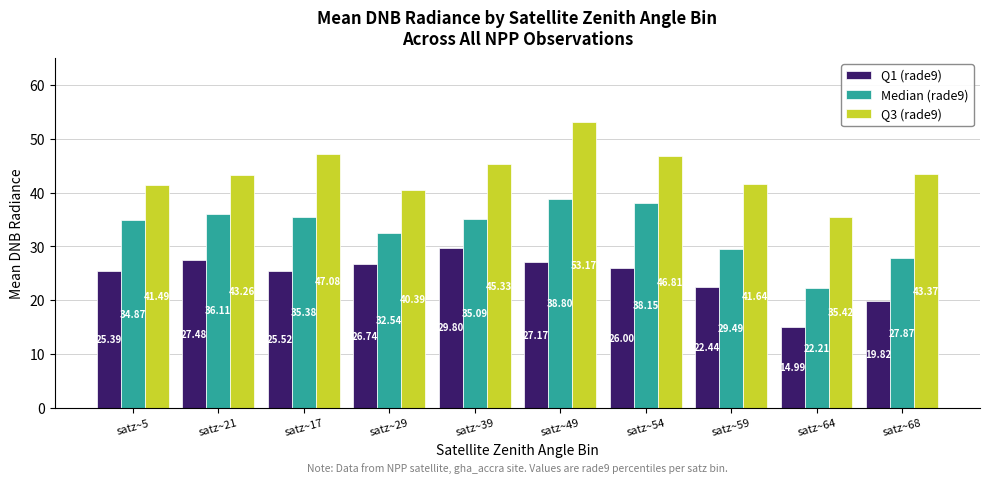

At how many categories does at least one series exceed 36?

9